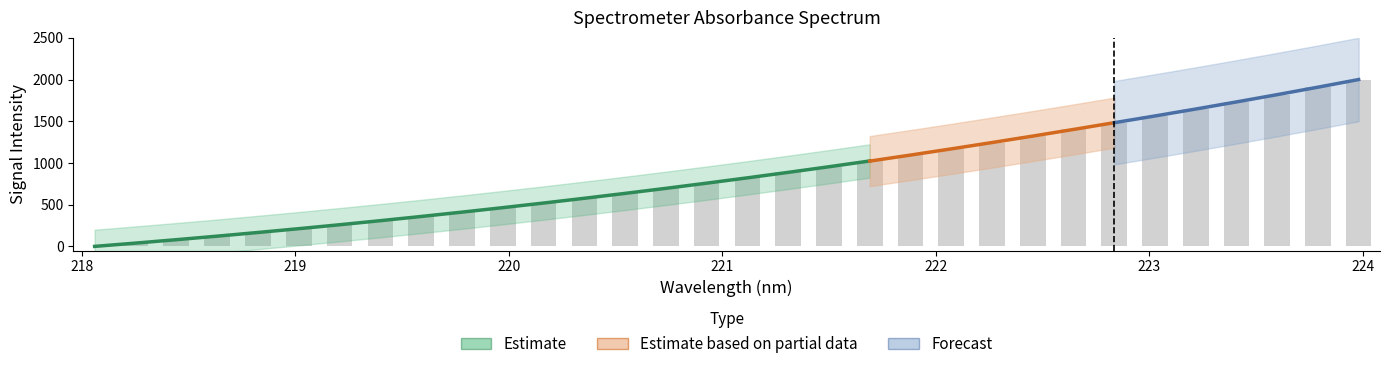

What is the sum of all values?

27706.9